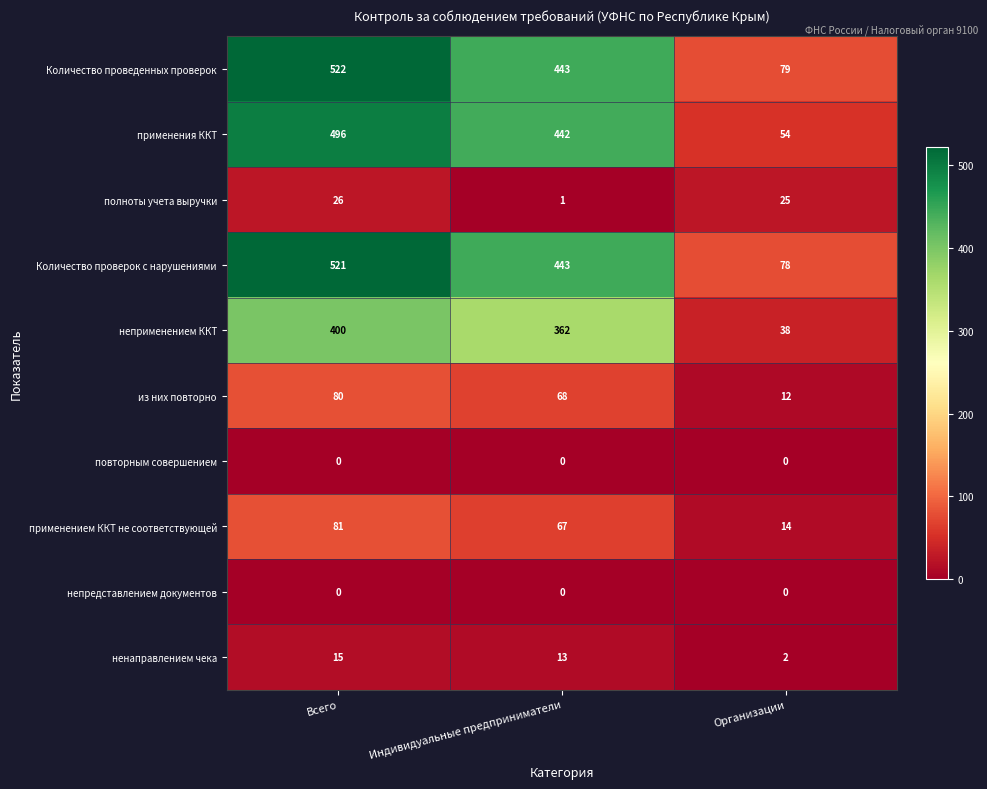

List the labels in order of ненаправлением чека value, smallest first.

Организации, Индивидуальные предприниматели, Всего